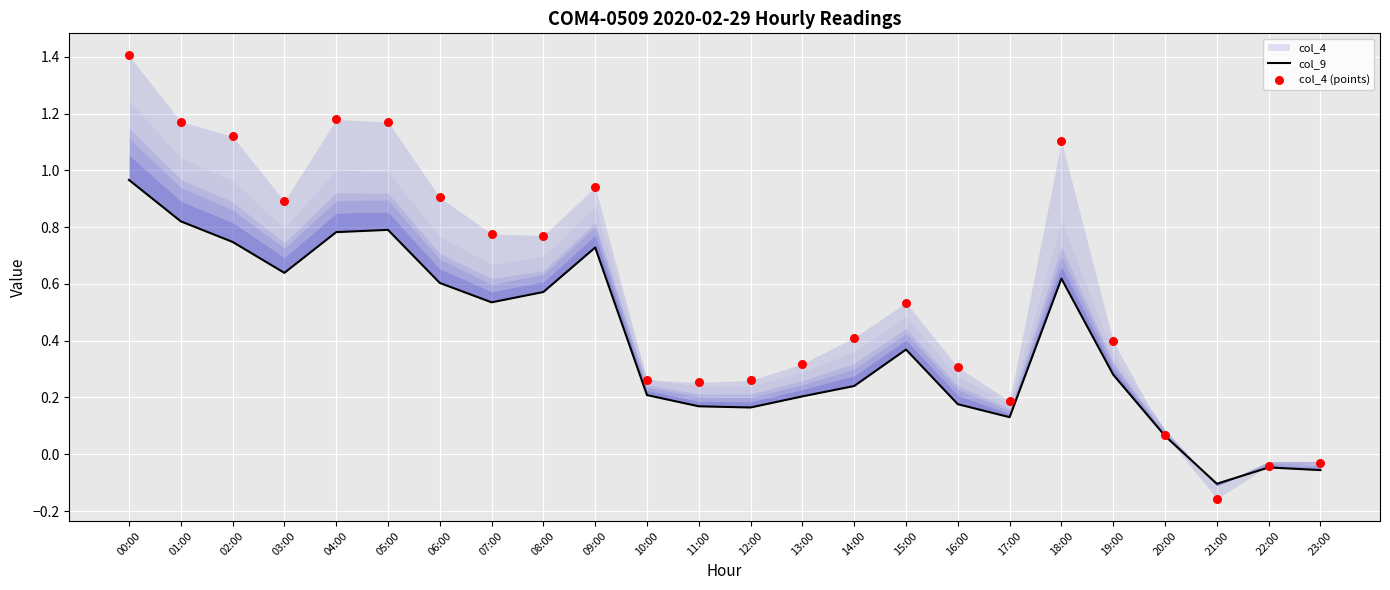

Which series contains the highest Y value?

col_4 (points)